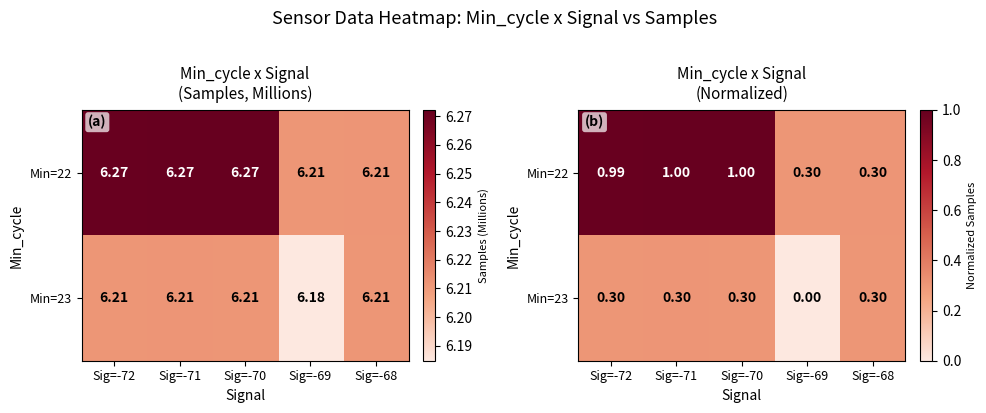

Is it true that Min=23 equals 0.1 at Sig=-69?

False